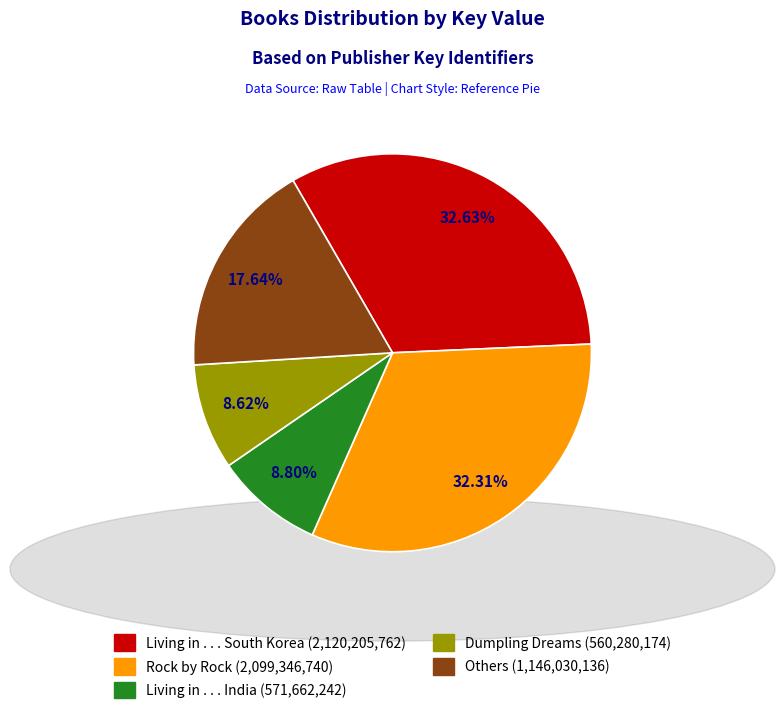

Does any single category account for the majority?

No